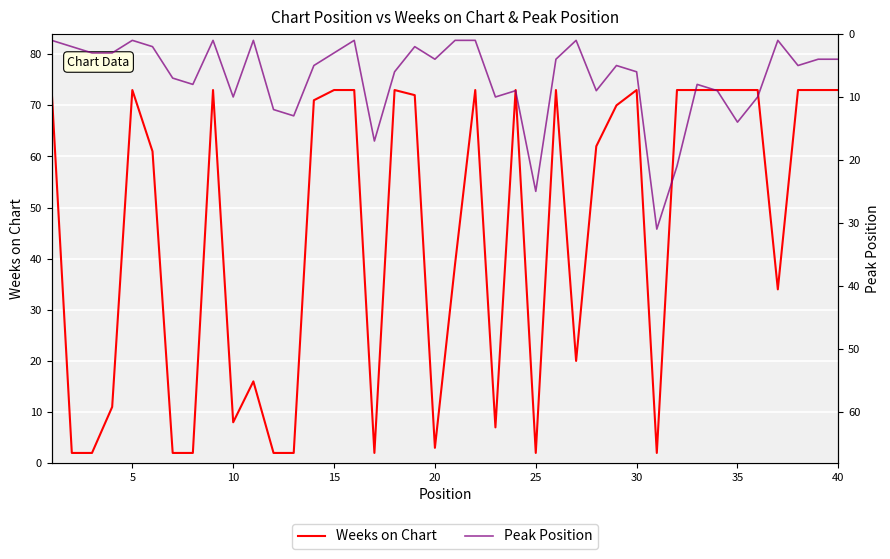

True or false: Peak Position and Weeks on Chart intersect in this chart.

True